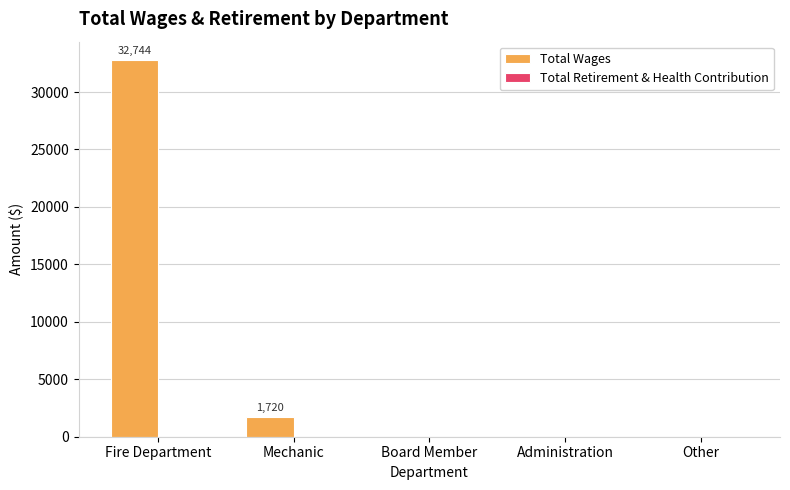

Reading right to left, what are all the values shown in this chart?

Other=0	Administration=0	Board Member=0	Mechanic=1720	Fire Department=32744